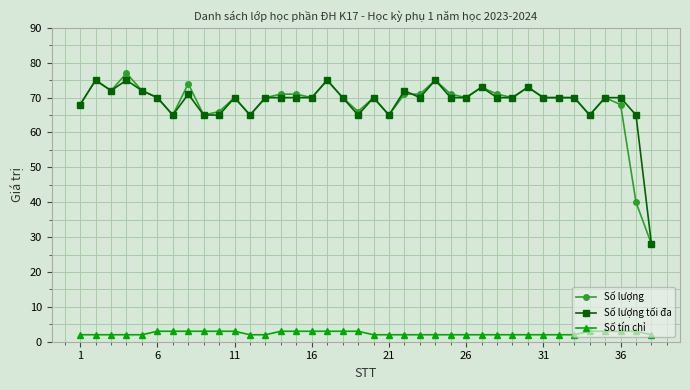

True or false: Số lượng tối đa has more than 0 points higher than both neighbors.

True